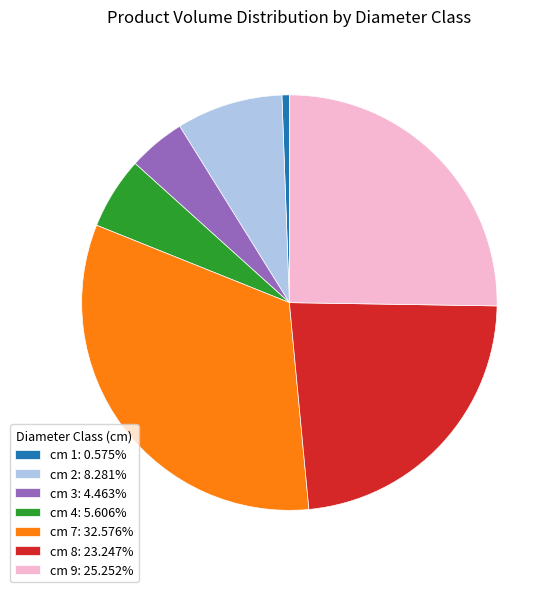

Approximately how many times larger is the value at cm 8: 23.247% compared to cm 9: 25.252%?

0.9